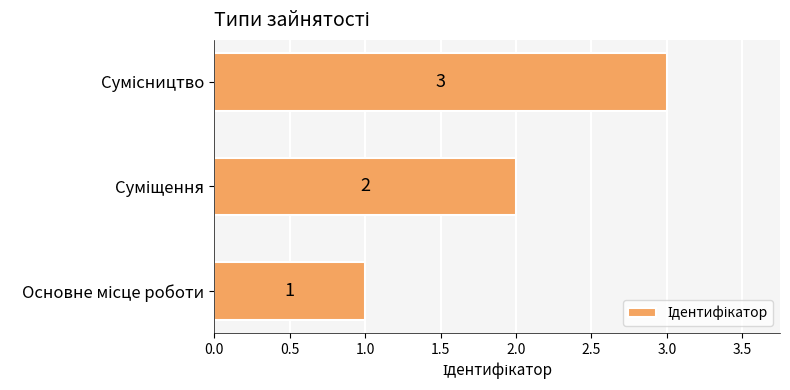

How many values are below 2?

1